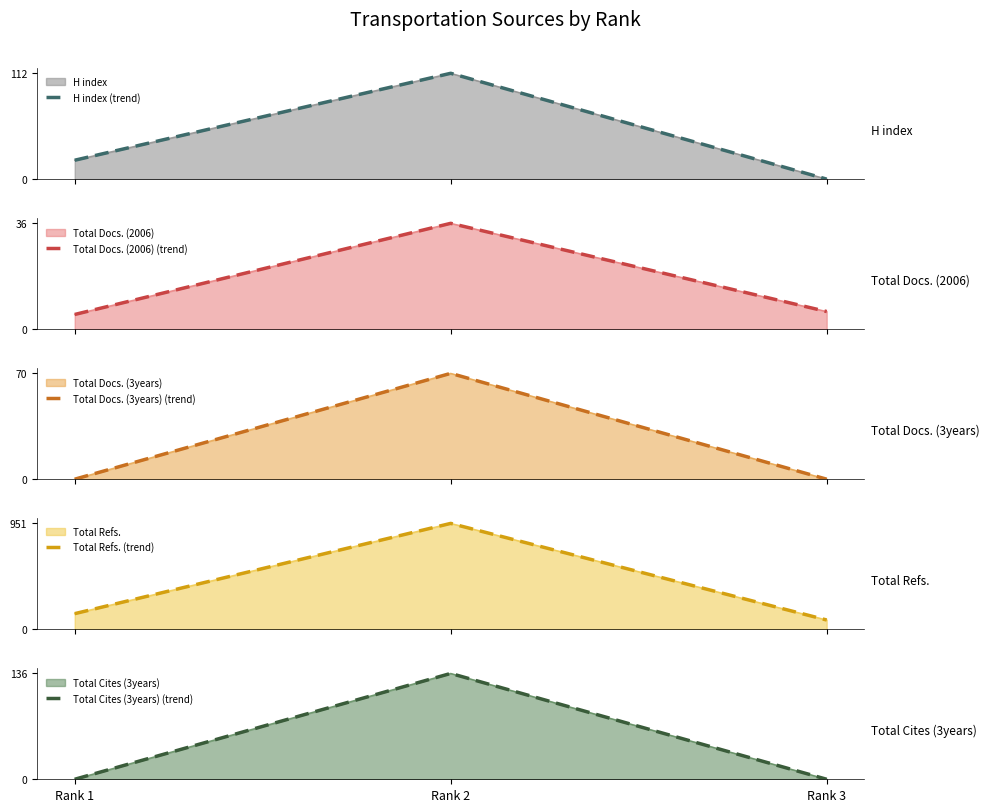

What are all the series names shown in the legend?

H index (trend), Total Docs. (2006) (trend), Total Docs. (3years) (trend), Total Refs. (trend), Total Cites (3years) (trend)